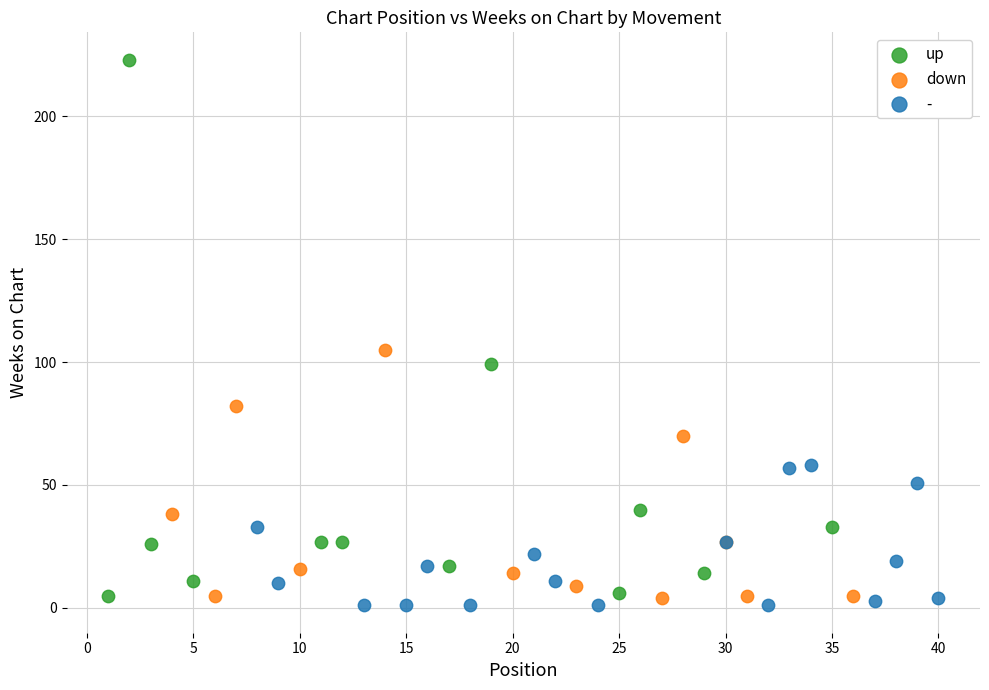

Which series reaches the maximum Y coordinate?

up